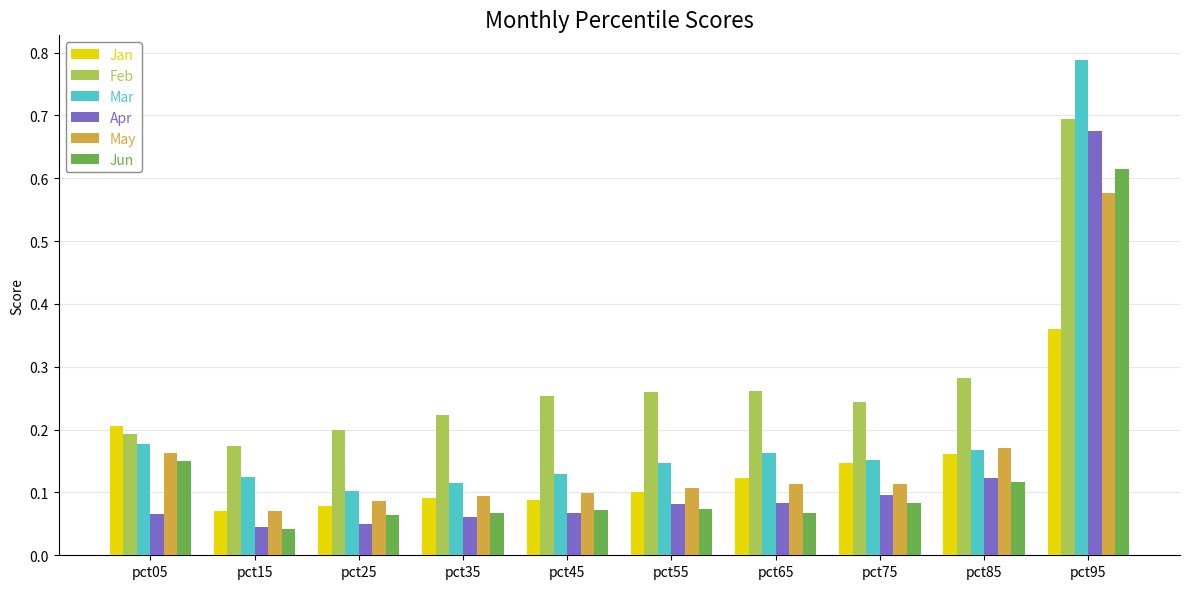

At which label is Jun closest to 0?

pct15